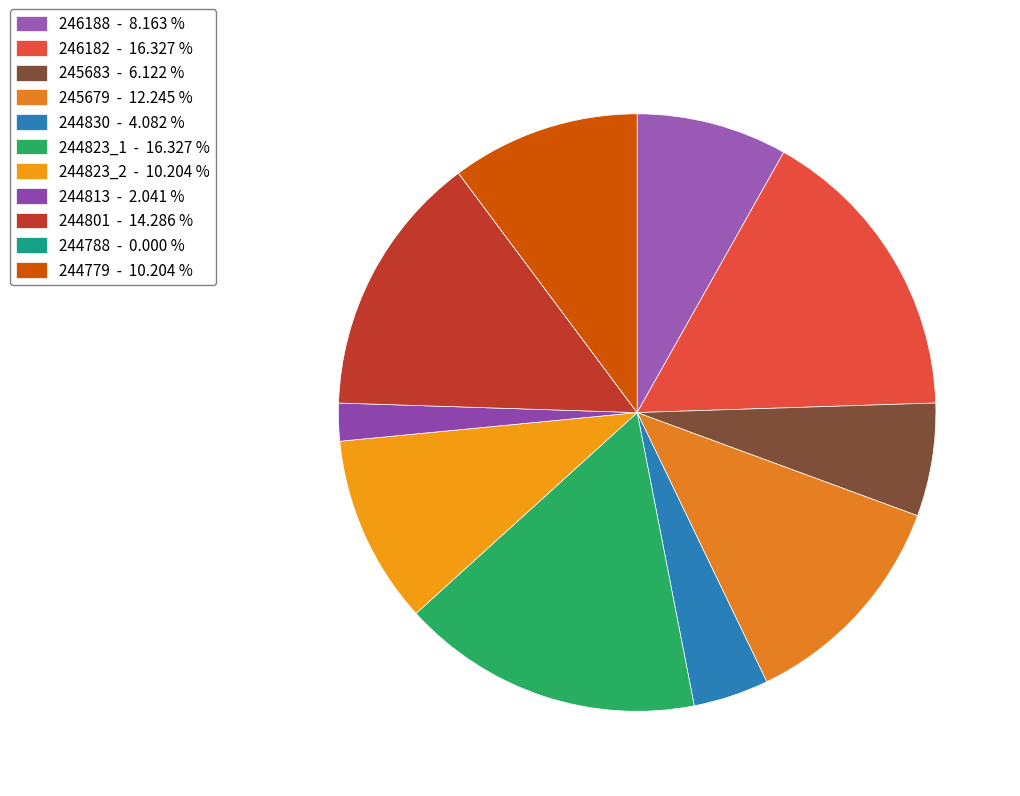

Which has a higher value, 246182 or 244788?

246182